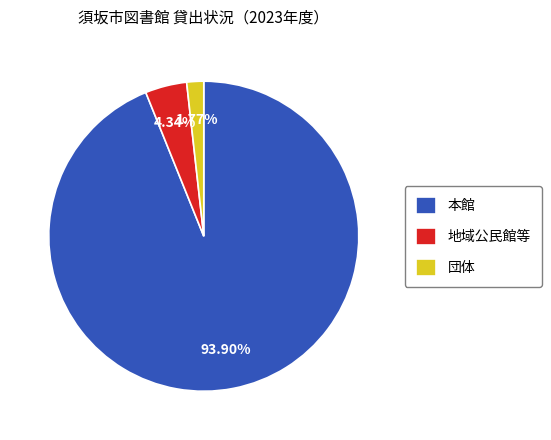

What is the largest slice in the pie chart?

本館